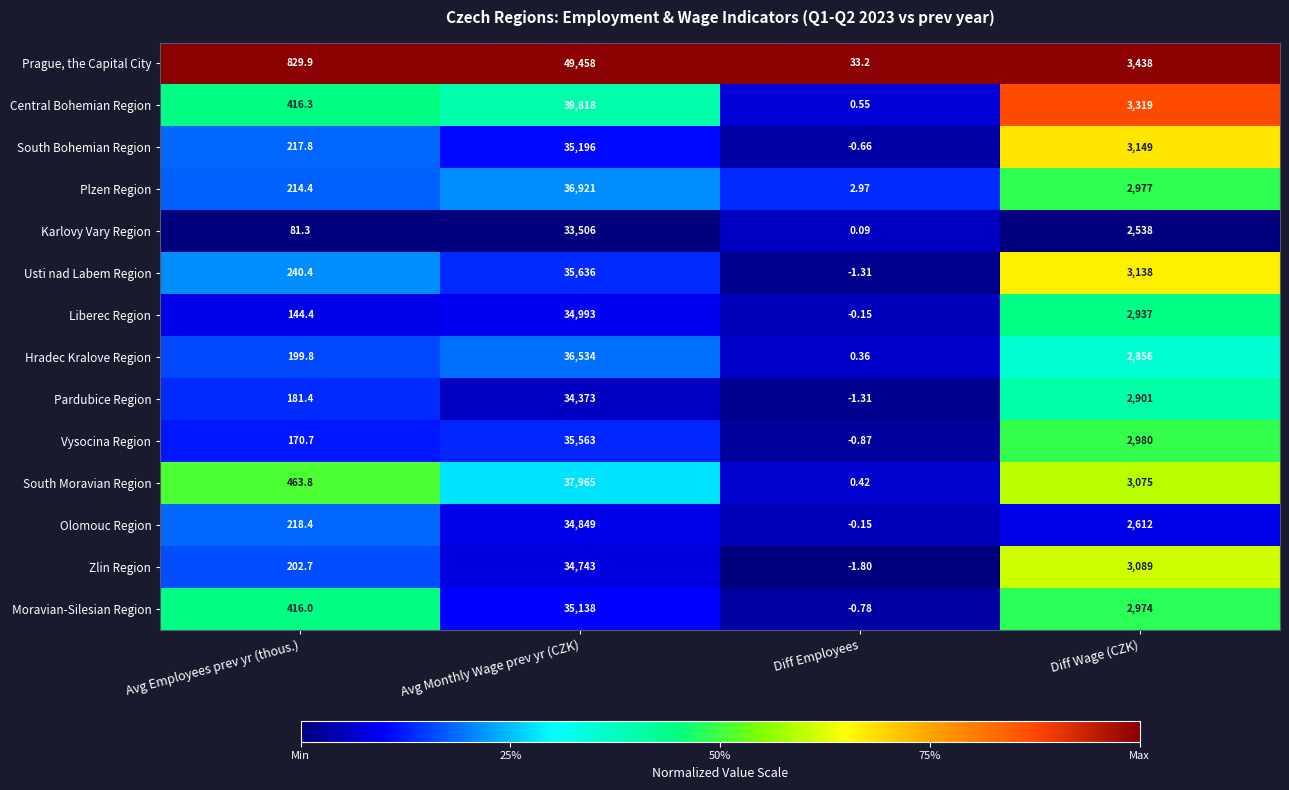

At which label is Zlin Region closest to 17370?

Diff Wage (CZK)